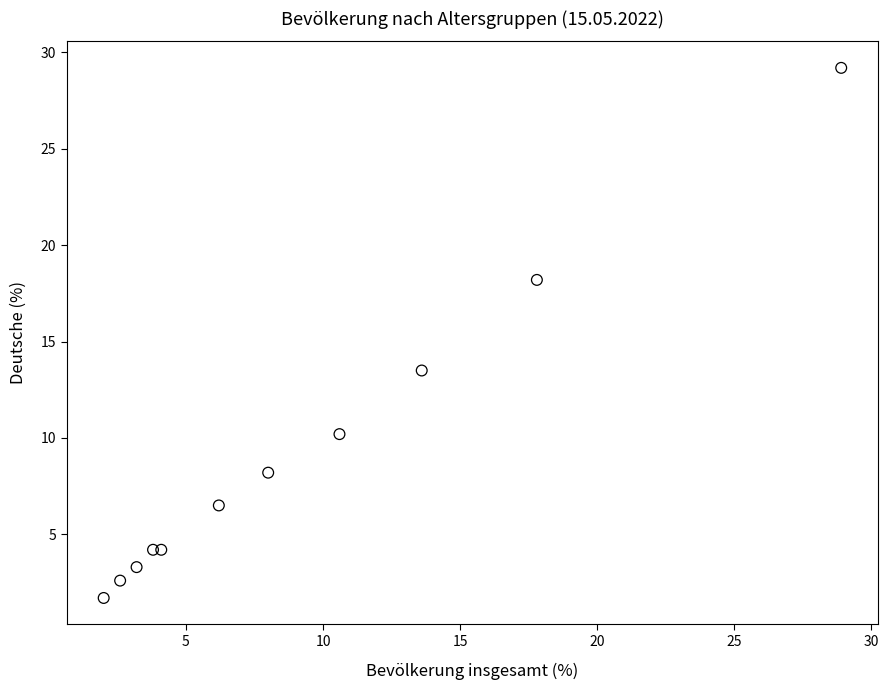

What Y value in the scatter plot is closest to 15?

13.5